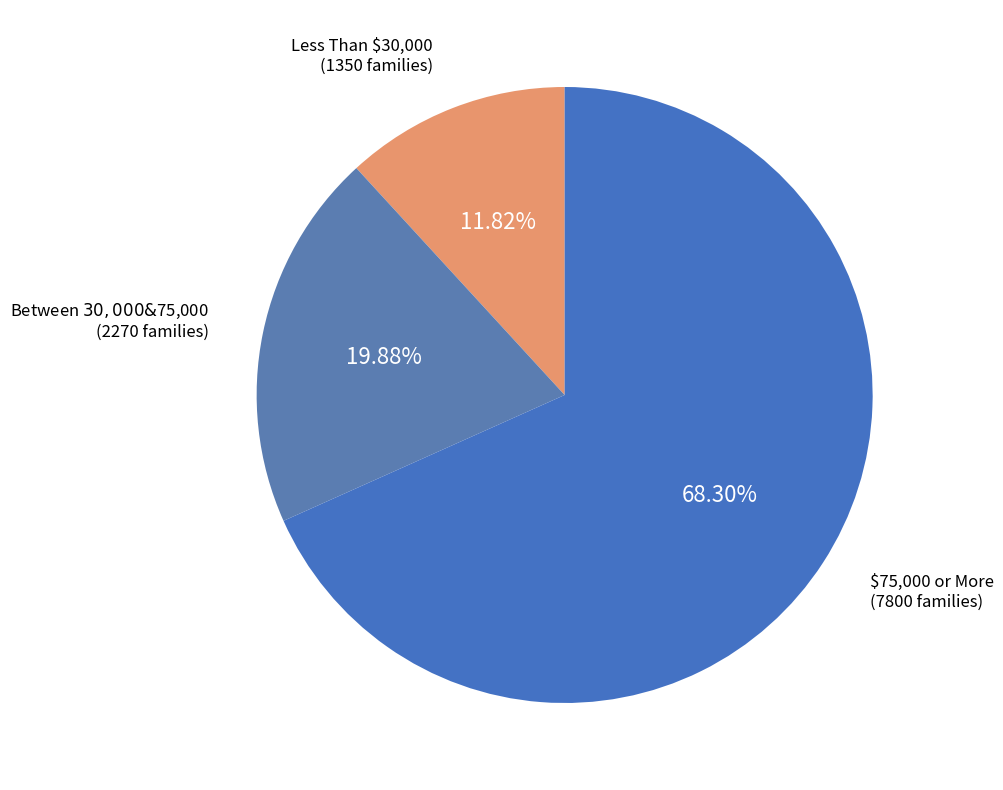

How many segments does this pie chart have?

3